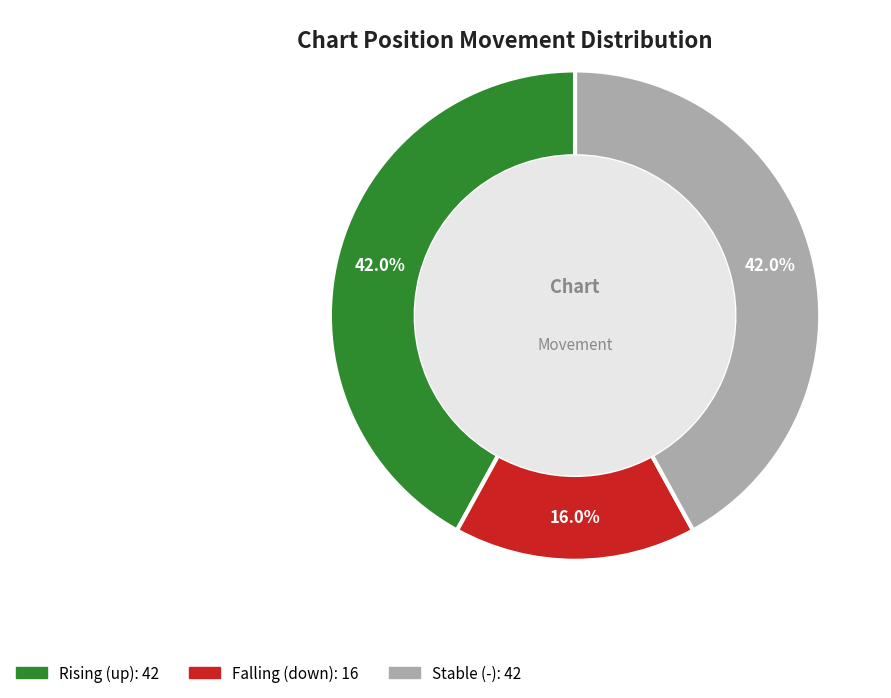

Does any single category account for the majority?

No